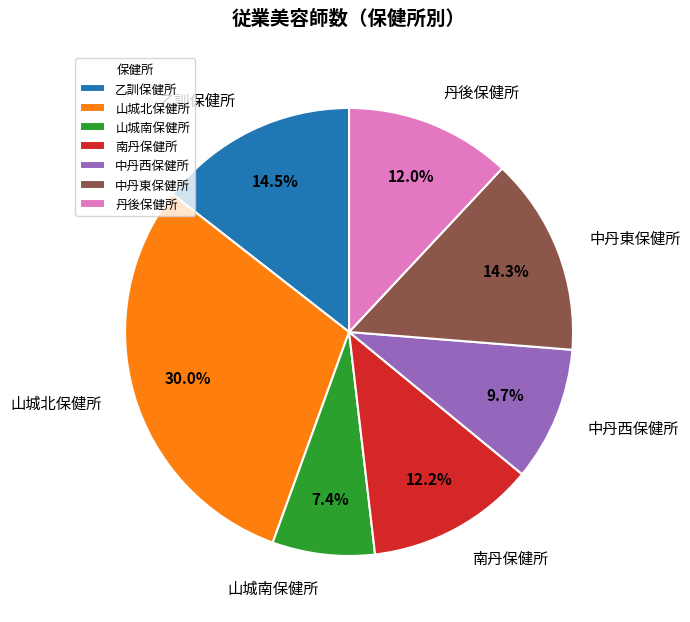

Combined, do 丹後保健所 and 南丹保健所 account for over 50%?

No